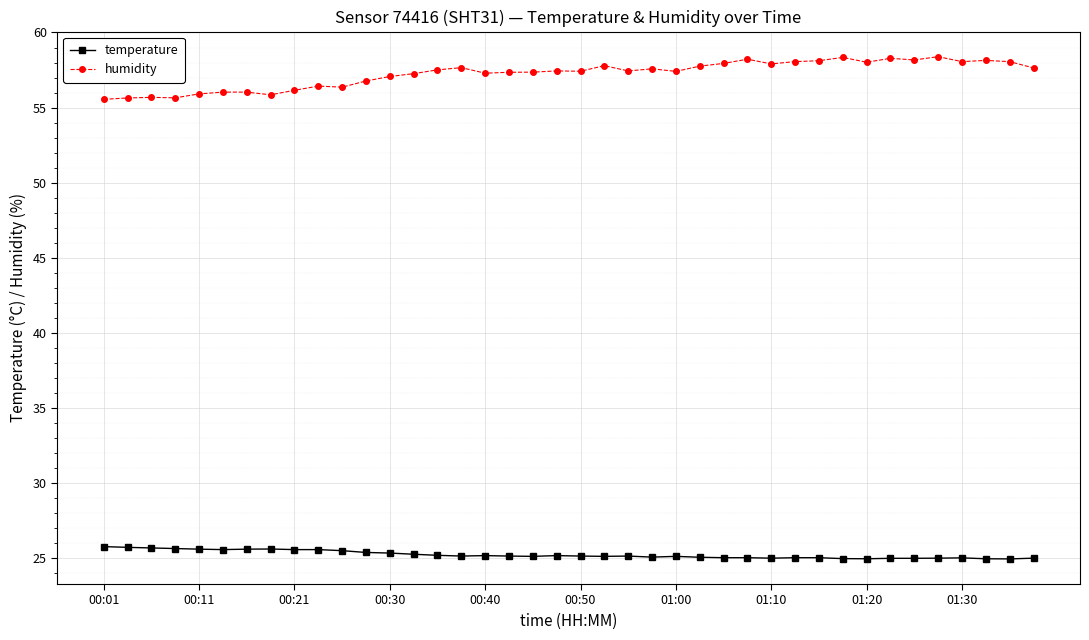

True or false: humidity has more than 0 interior local peaks.

True